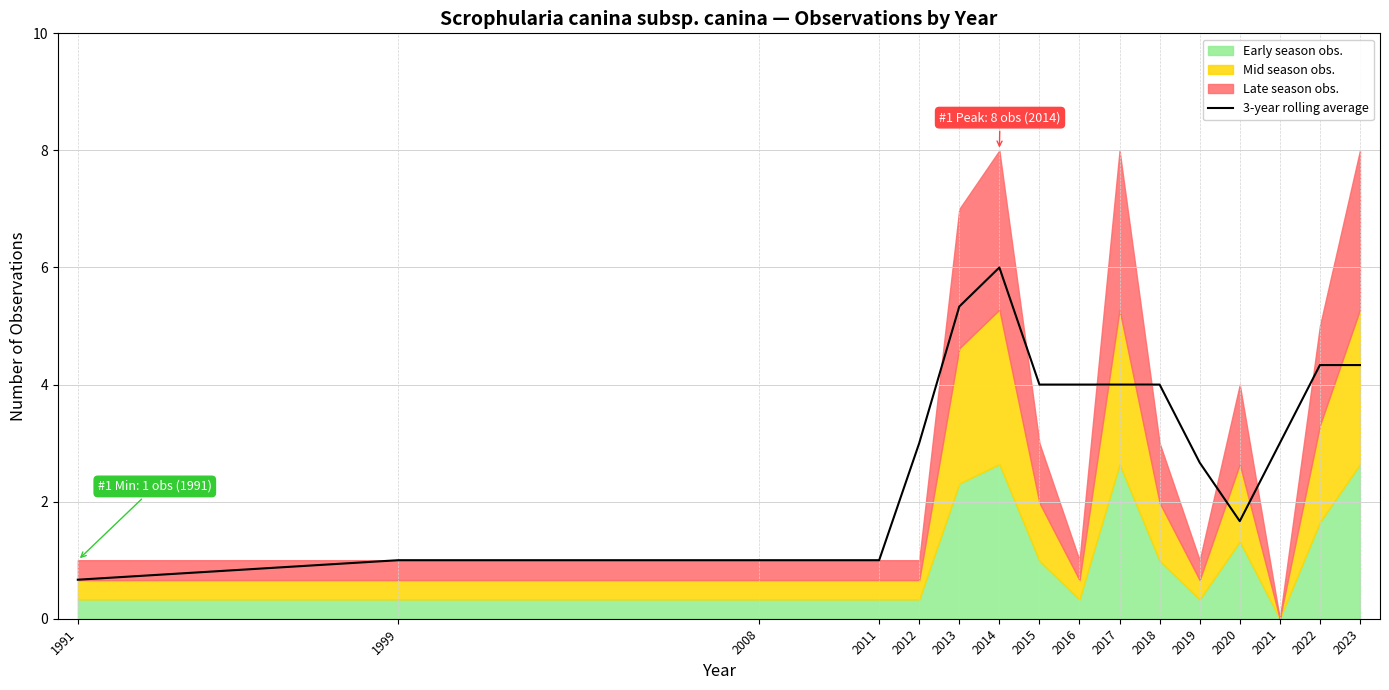

The value at 2015 is 4.0. True or false?

True